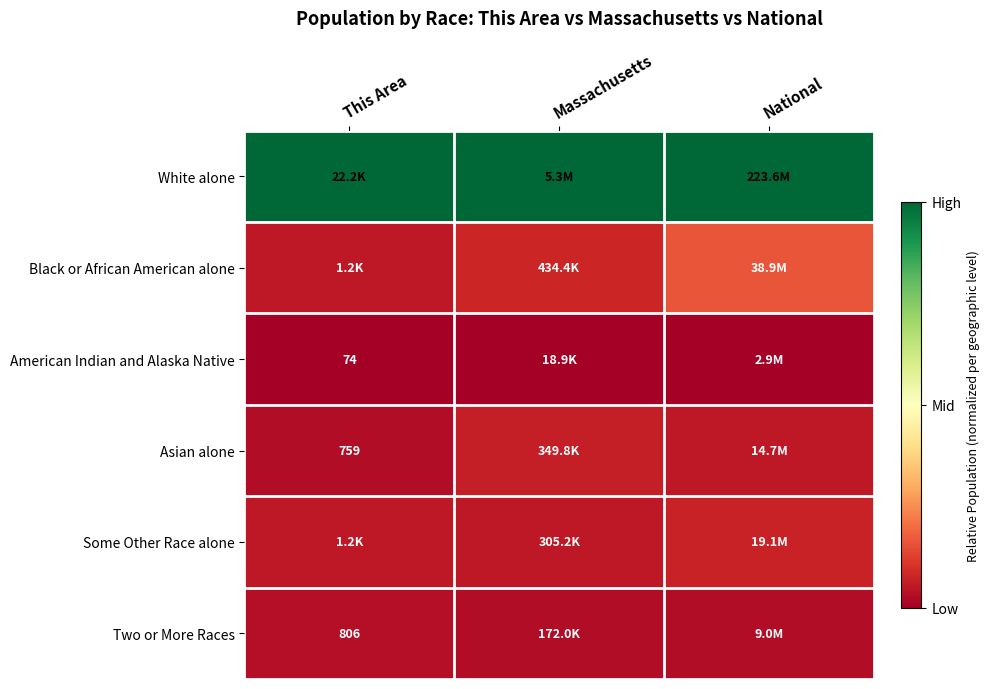

The Black or African American alone series shows 0.1 at Massachusetts. True or false?

True